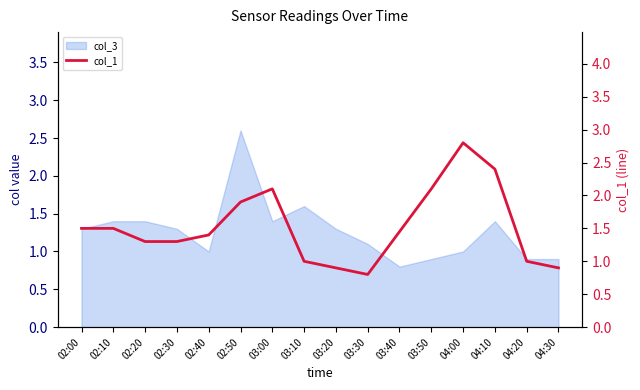

At which category does the data reach its first local valley?

03:30